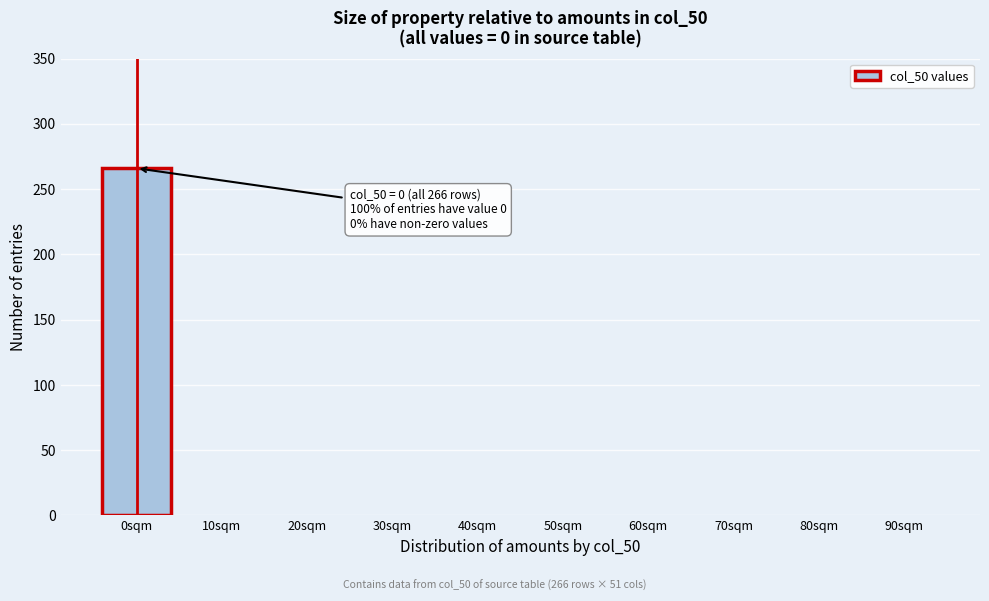

Reading left to right, transcribe all the data shown in this chart.

0sqm=266	10sqm=0	20sqm=0	30sqm=0	40sqm=0	50sqm=0	60sqm=0	70sqm=0	80sqm=0	90sqm=0